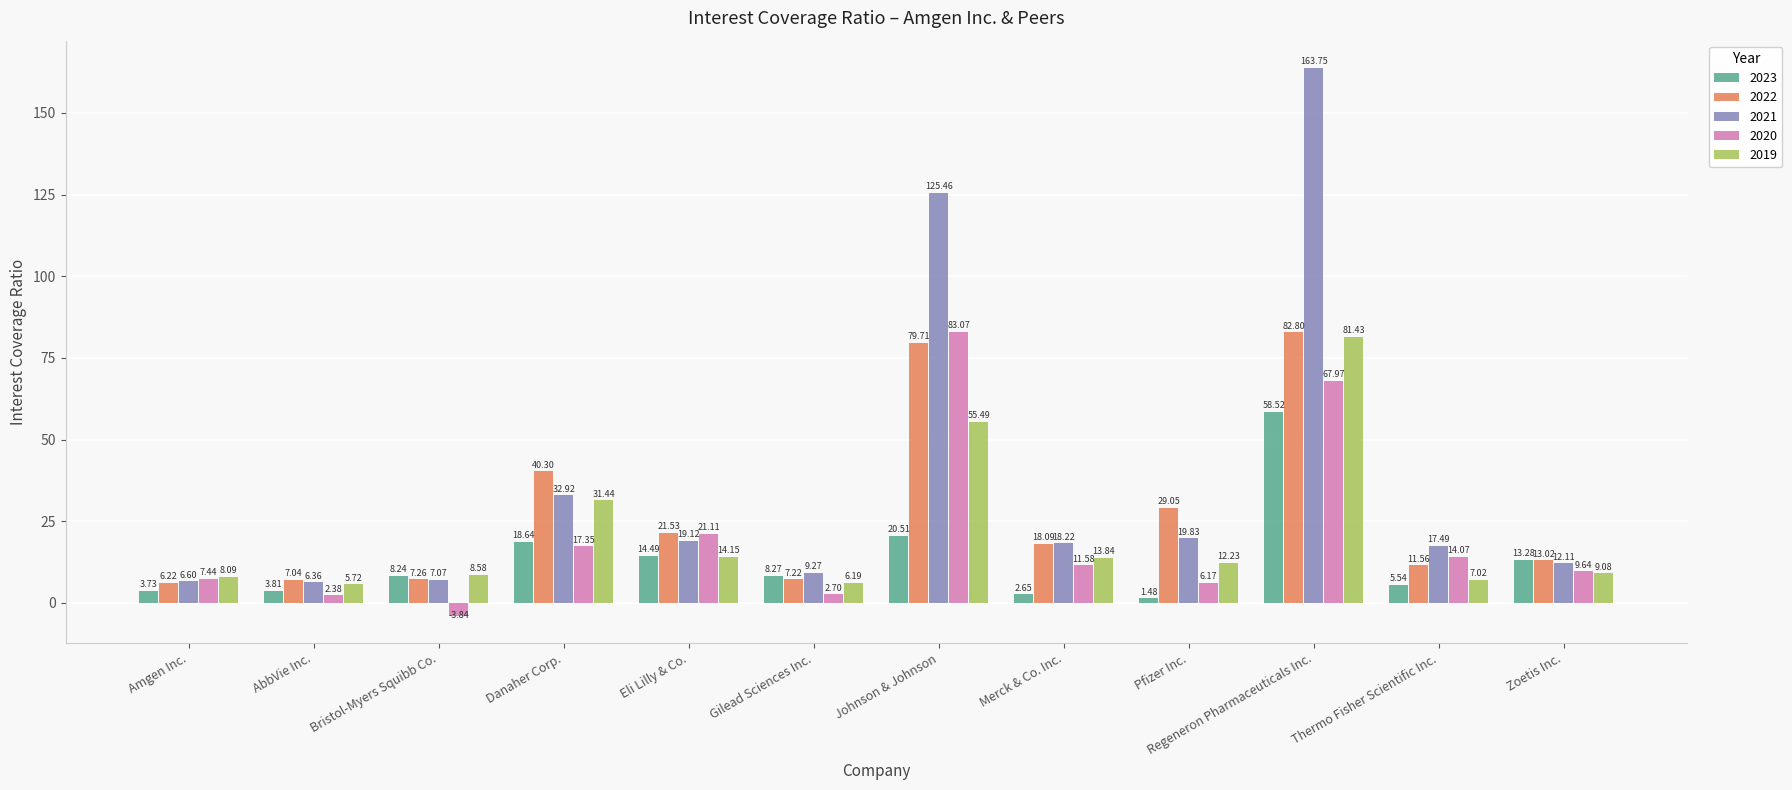

Rank the series at Danaher Corp. from lowest to highest value.

2020, 2023, 2019, 2021, 2022